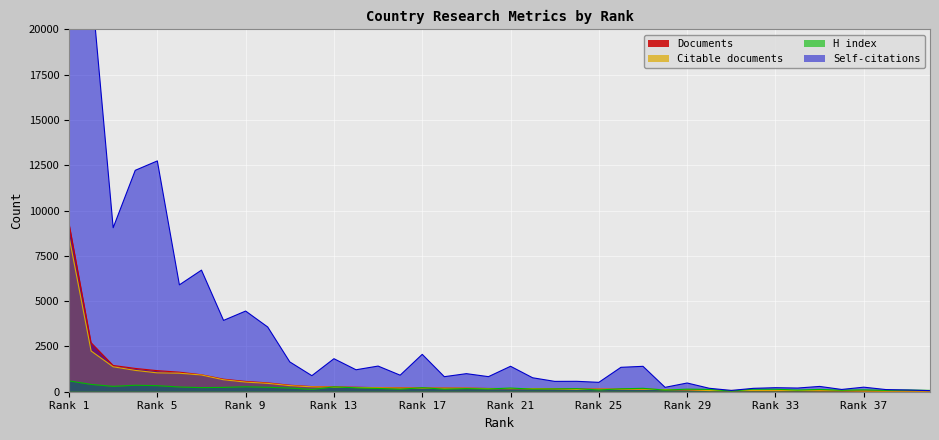

Which series has the largest total across all categories?

Self-citations